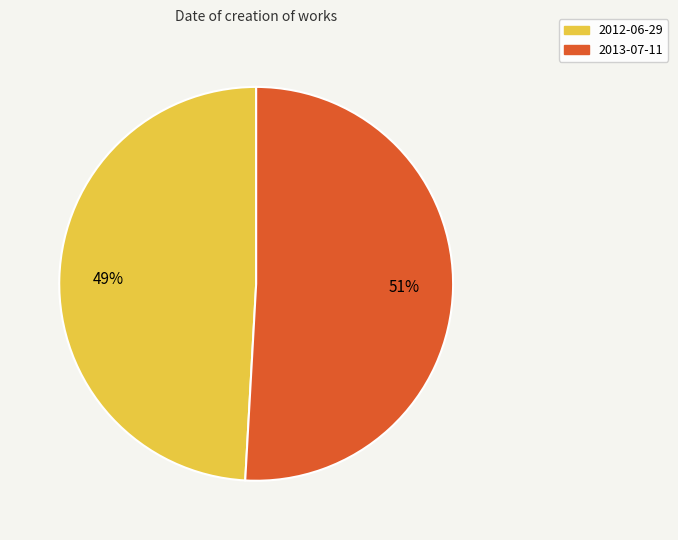

Which slice is the largest?

2013-07-11